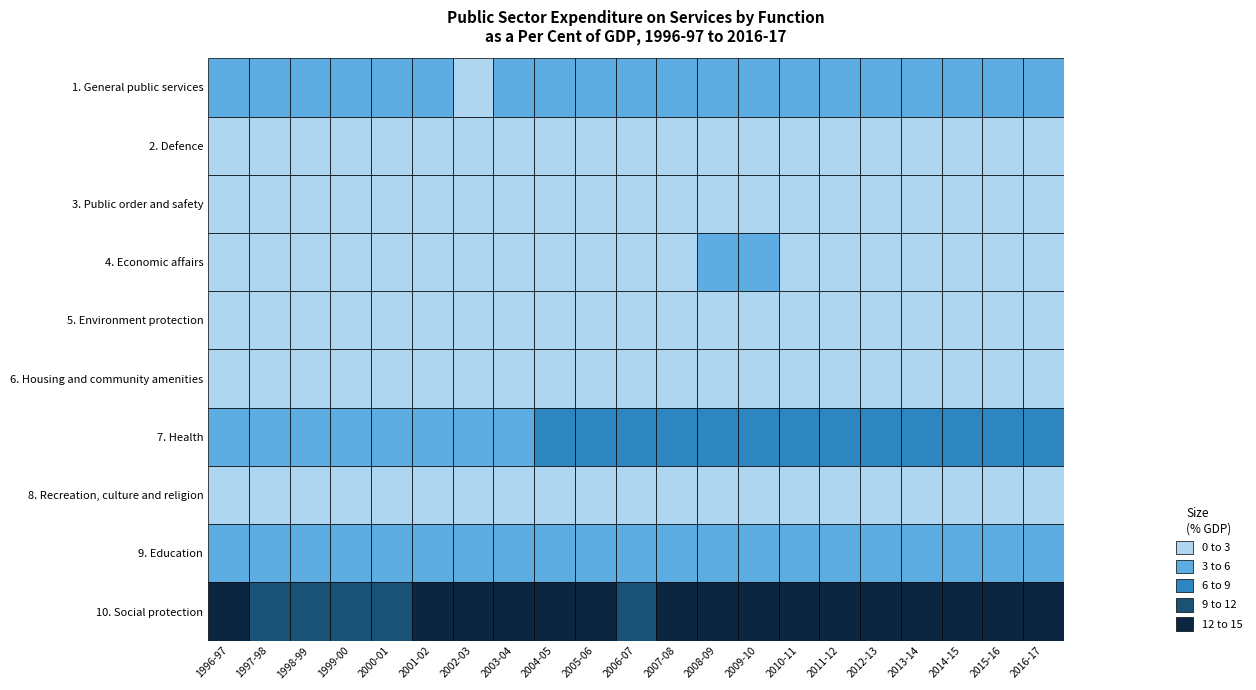

Which series has the largest range (max minus min)?

10. Social protection